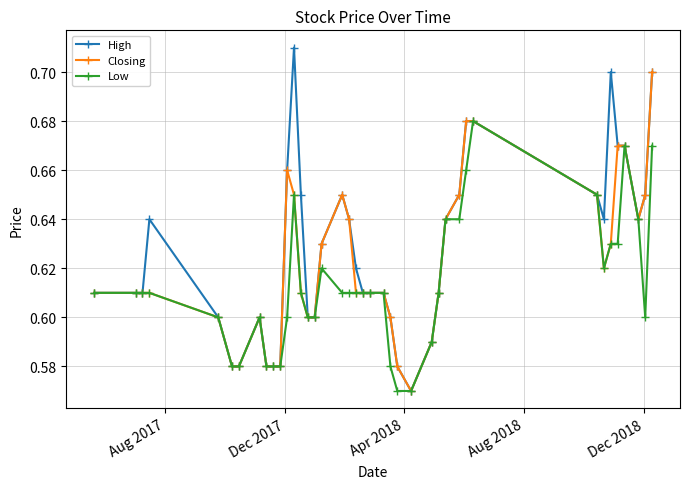

How many series are shown in this chart?

3